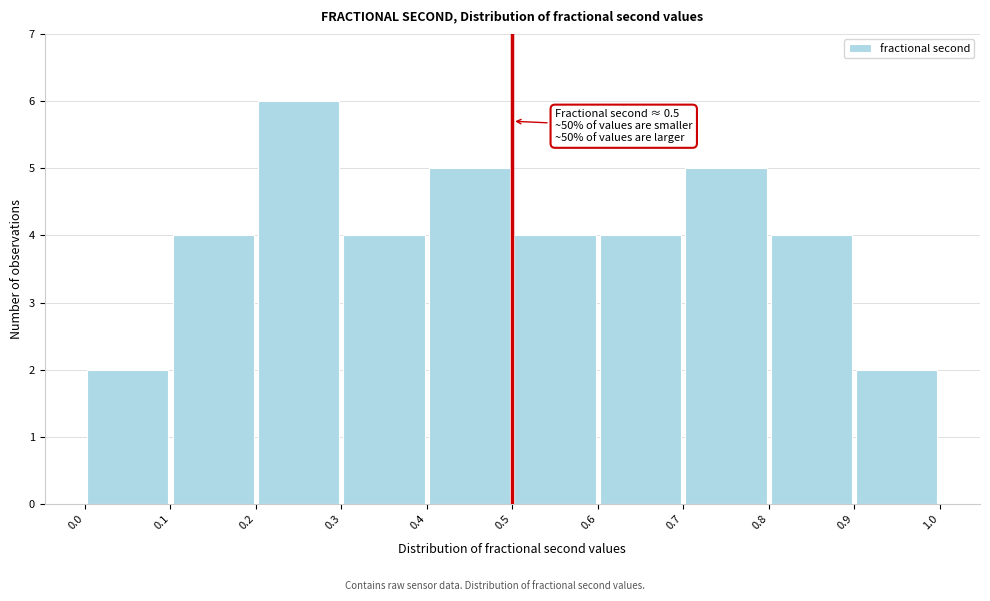

Which range on the x-axis has the tallest bar?

0.2 to 0.3